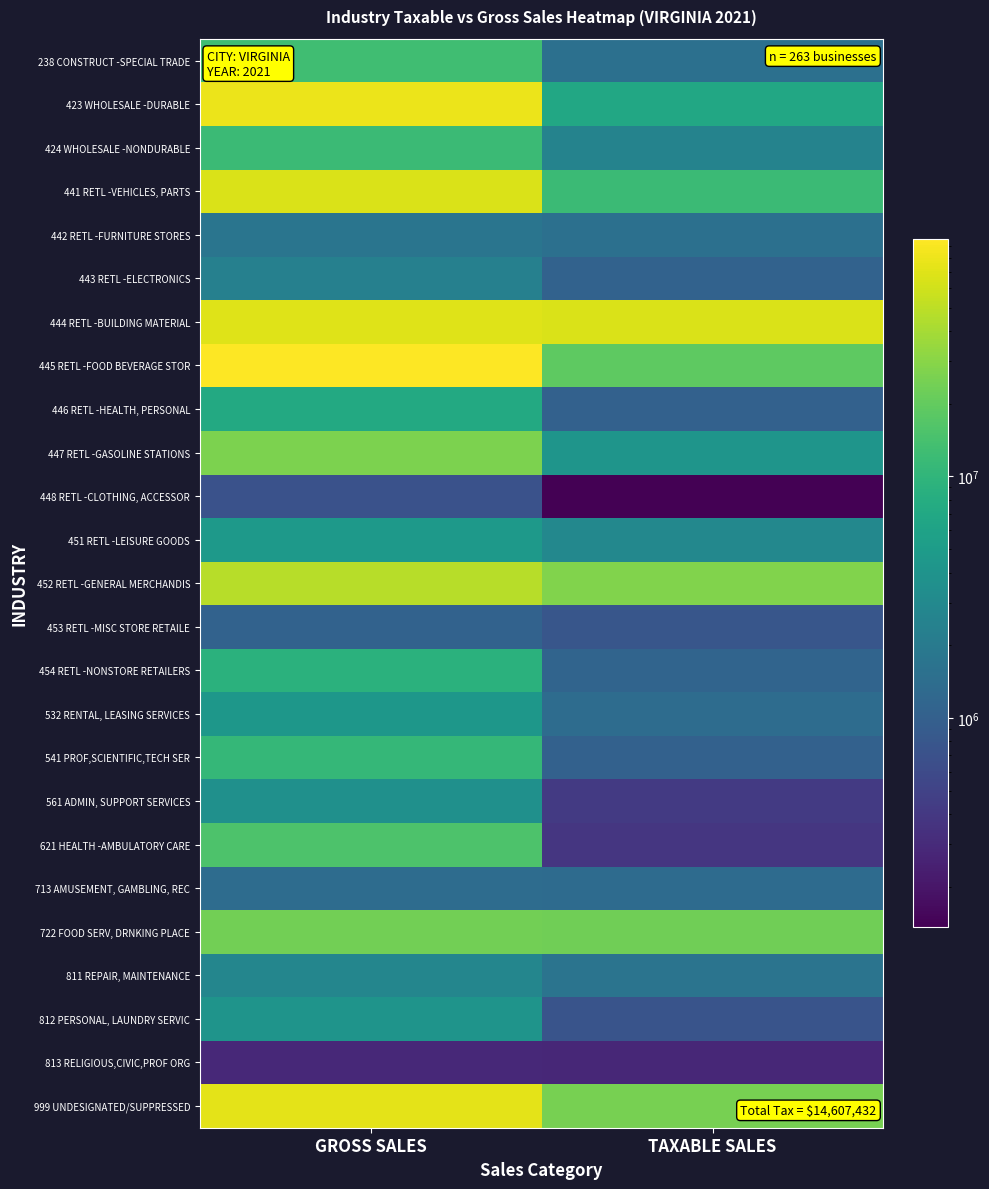

At which category is the sum across all series the highest?

GROSS SALES